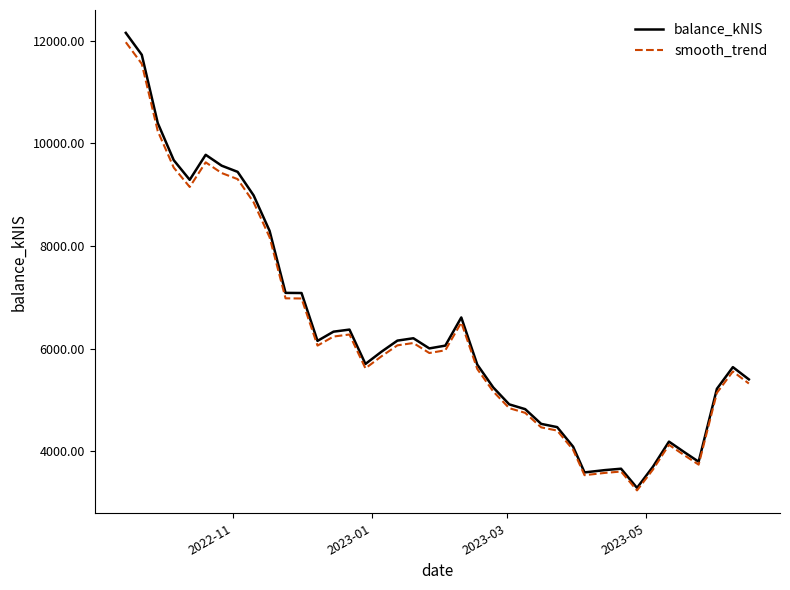

What is the highest value of the balance_kNIS series?

12149.7